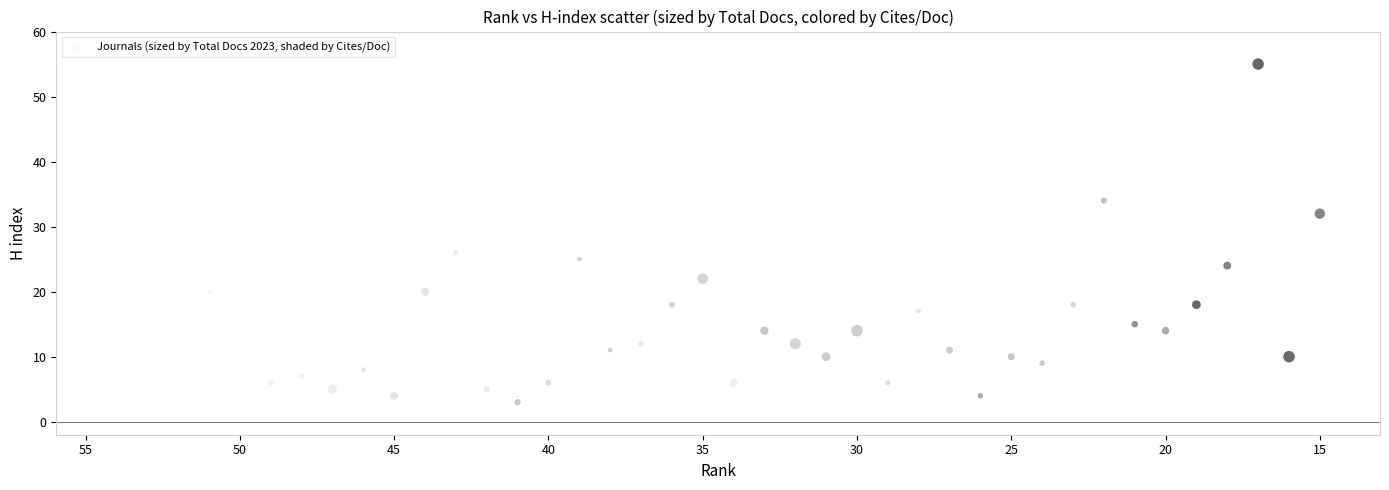

What is the range of Y values (max minus min)?

53